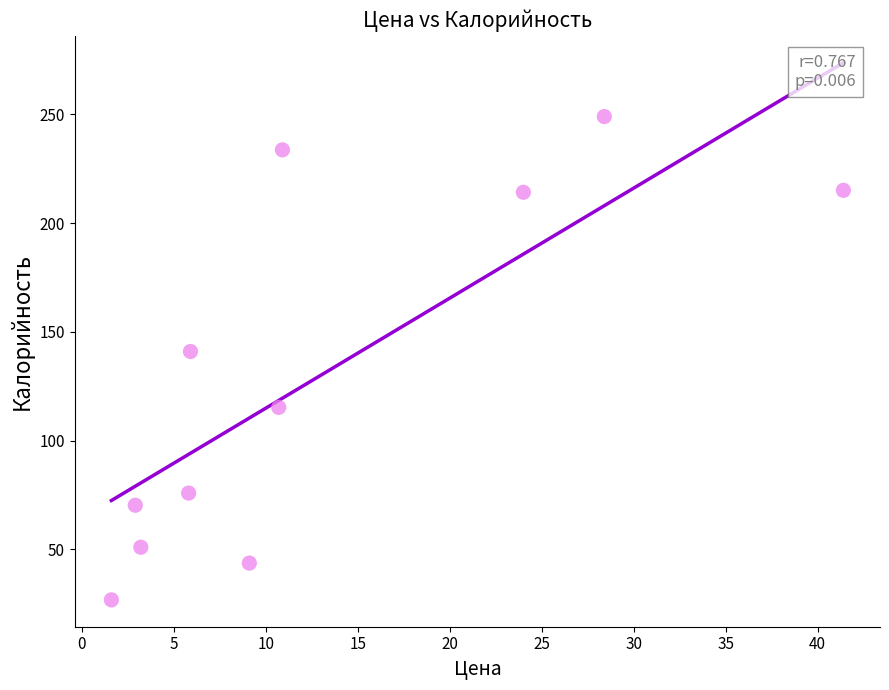

What Y value in the scatter plot is closest to 137?

141.0